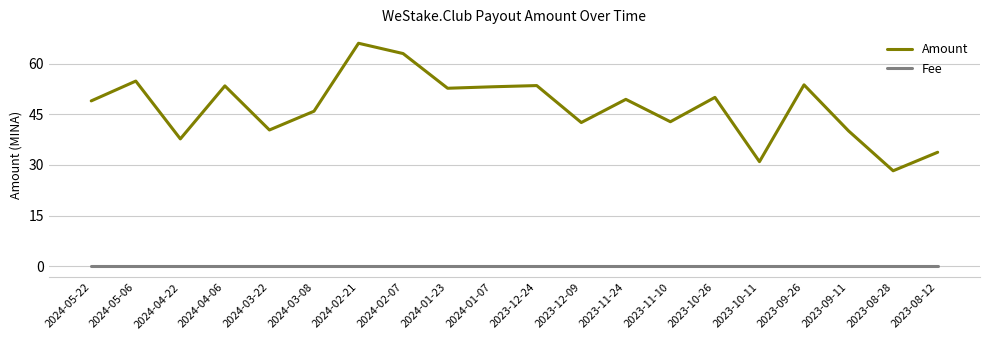

Rank the series by their average value, from lowest to highest.

Fee, Amount